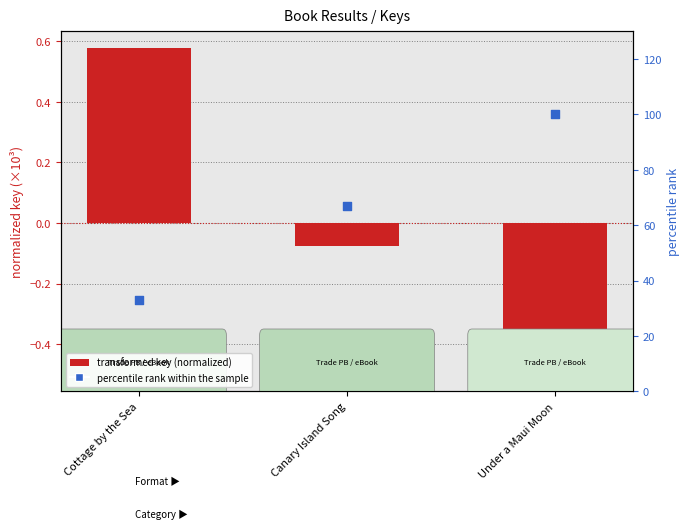

Is the value of transformed key (normalized) at Canary Island Song greater than the value of percentile rank within the sample at Cottage by the Sea?

No